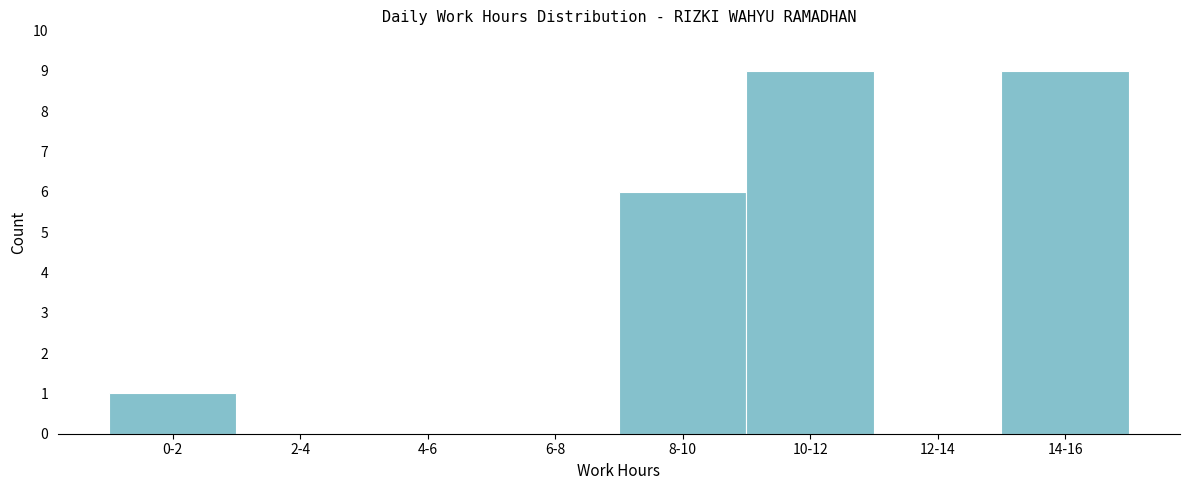

Reading right to left, extract all data points from this chart.

14-16=9	12-14=0	10-12=9	8-10=6	6-8=0	4-6=0	2-4=0	0-2=1